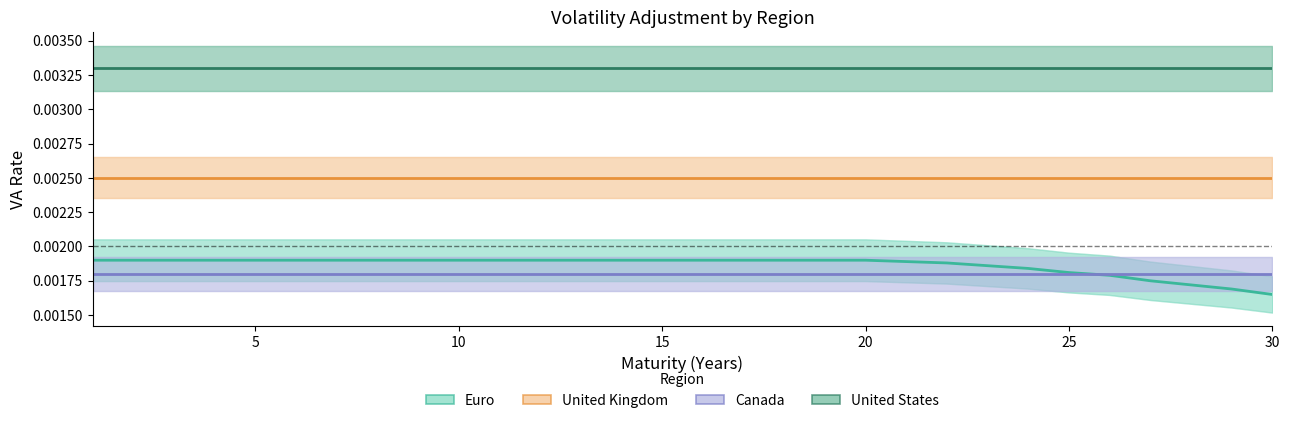

How many distinct data groups are displayed?

4